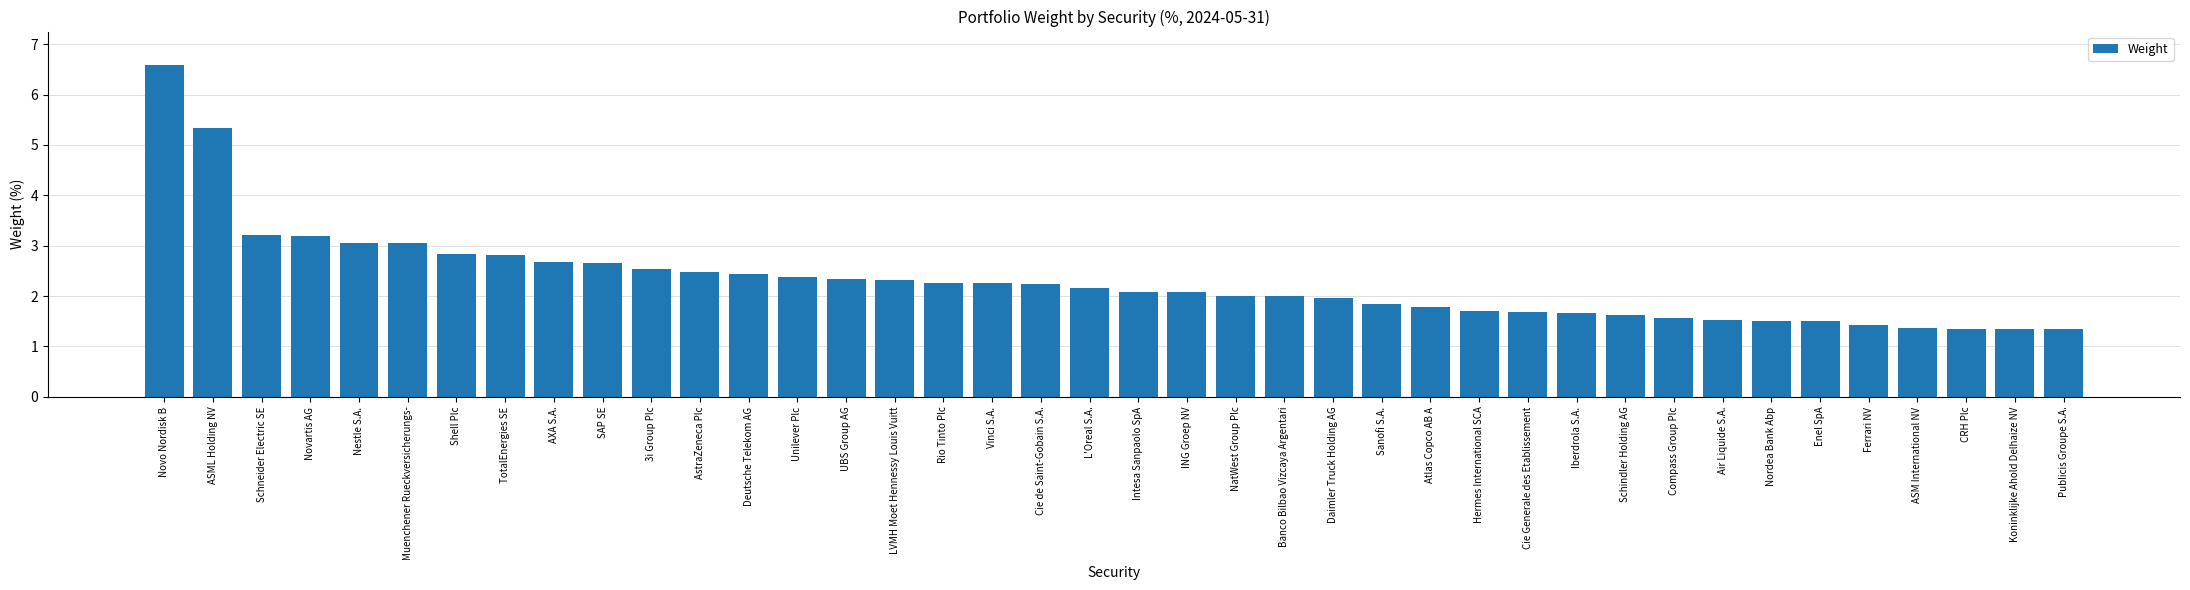

Which has a higher value, Unilever Plc or Intesa Sanpaolo SpA?

Unilever Plc